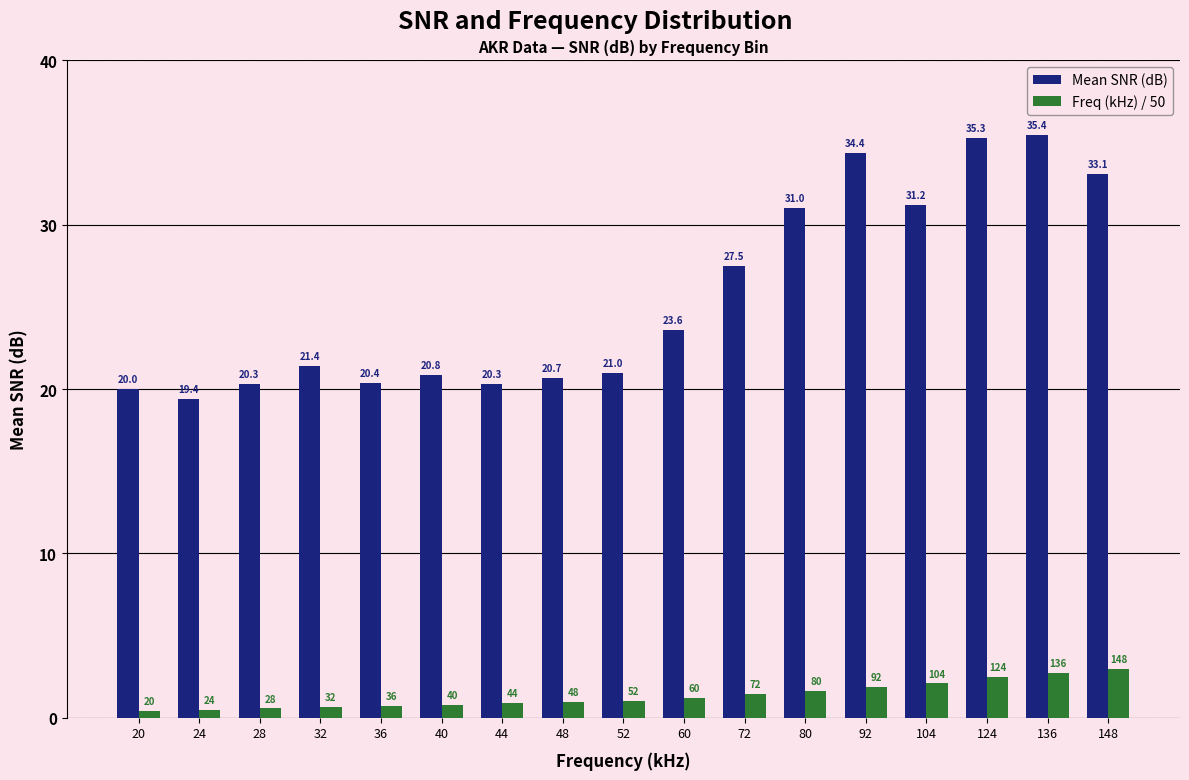

Count the number of data series in this chart.

2